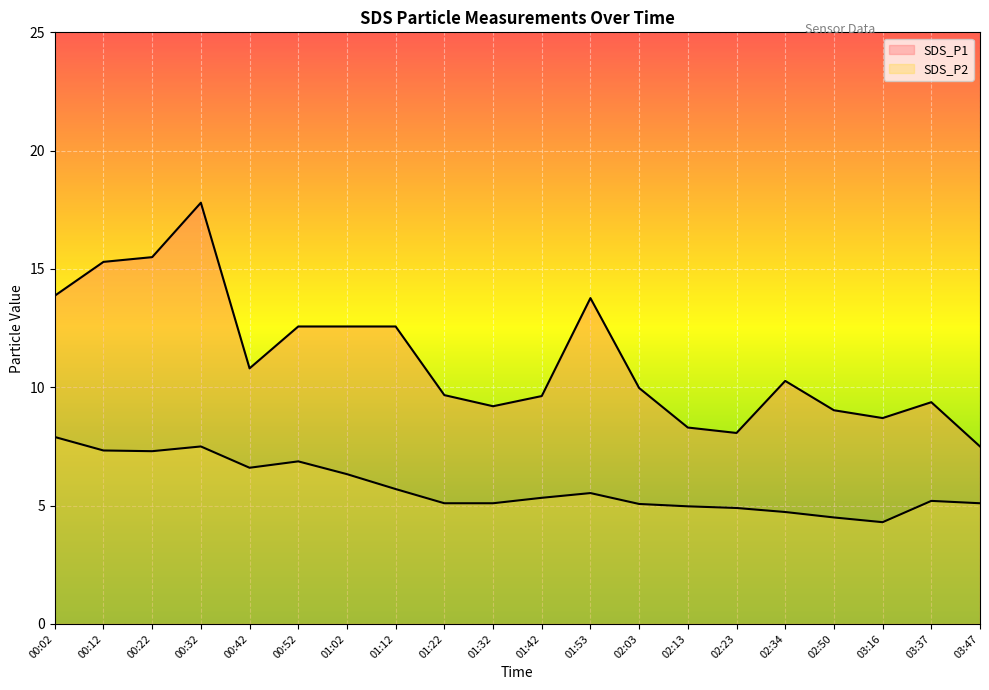

What is the minimum value for SDS_P1?

7.5